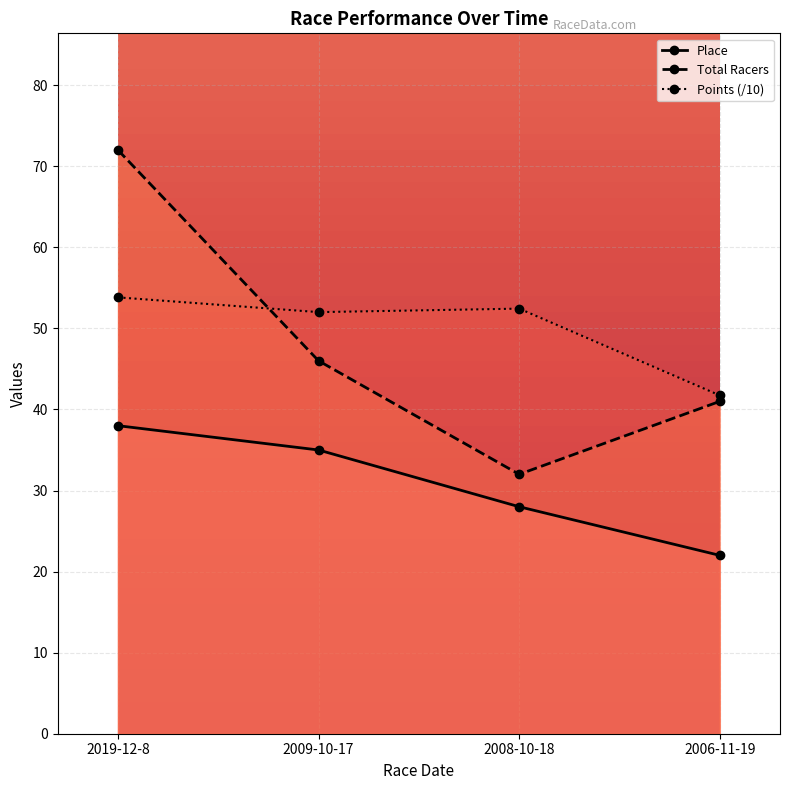

Between 2019-12-8 and 2008-10-18, which series saw the biggest shift?

Total Racers